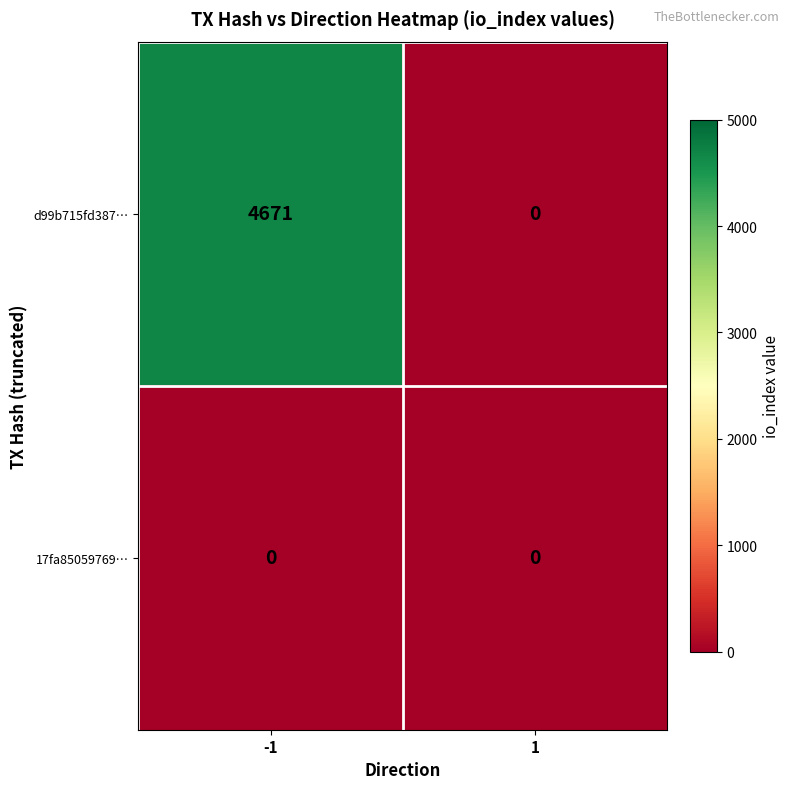

The d99b715fd387… series shows 7072 at -1. True or false?

False